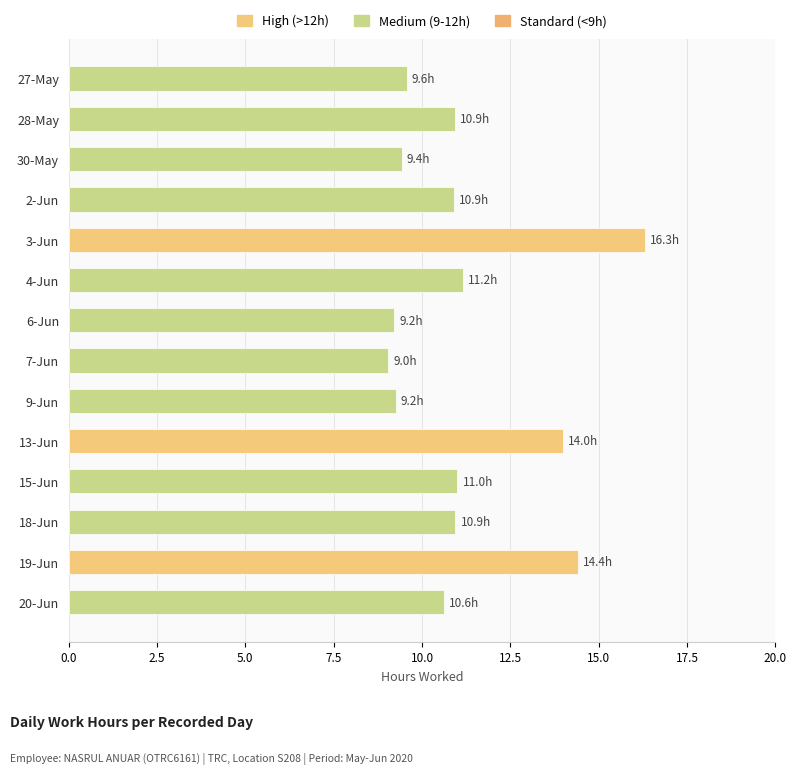

The chart shows a value of 9.4 at 30-May. True or false?

True